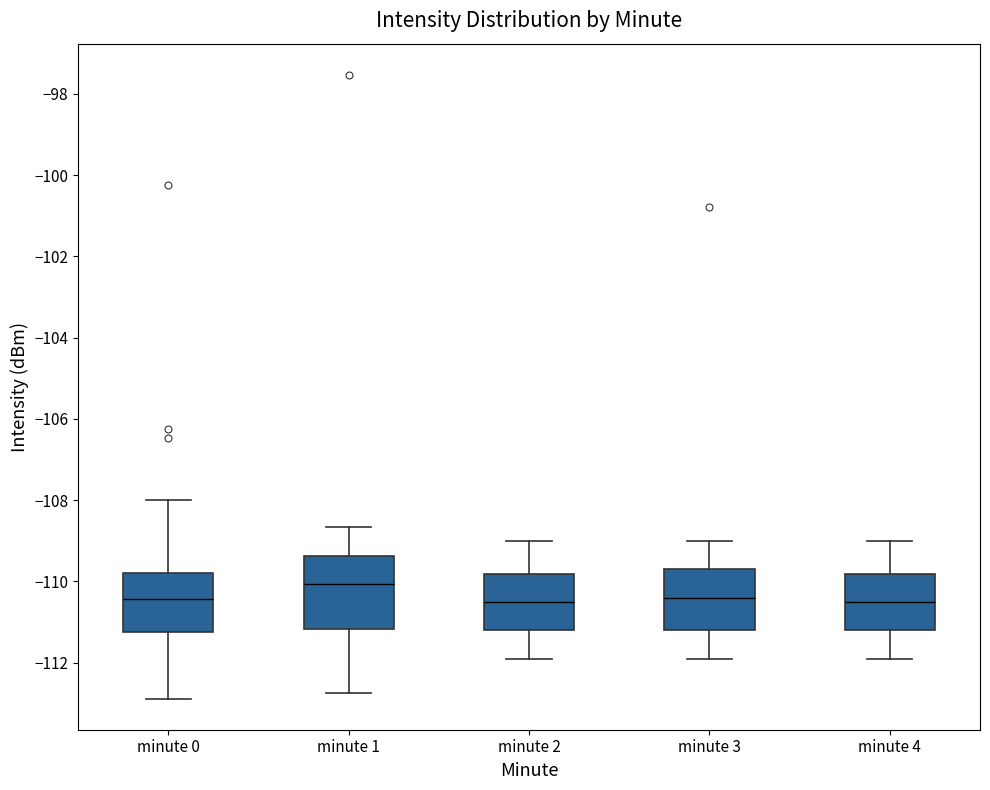

Which box has the highest median line?

minute 1